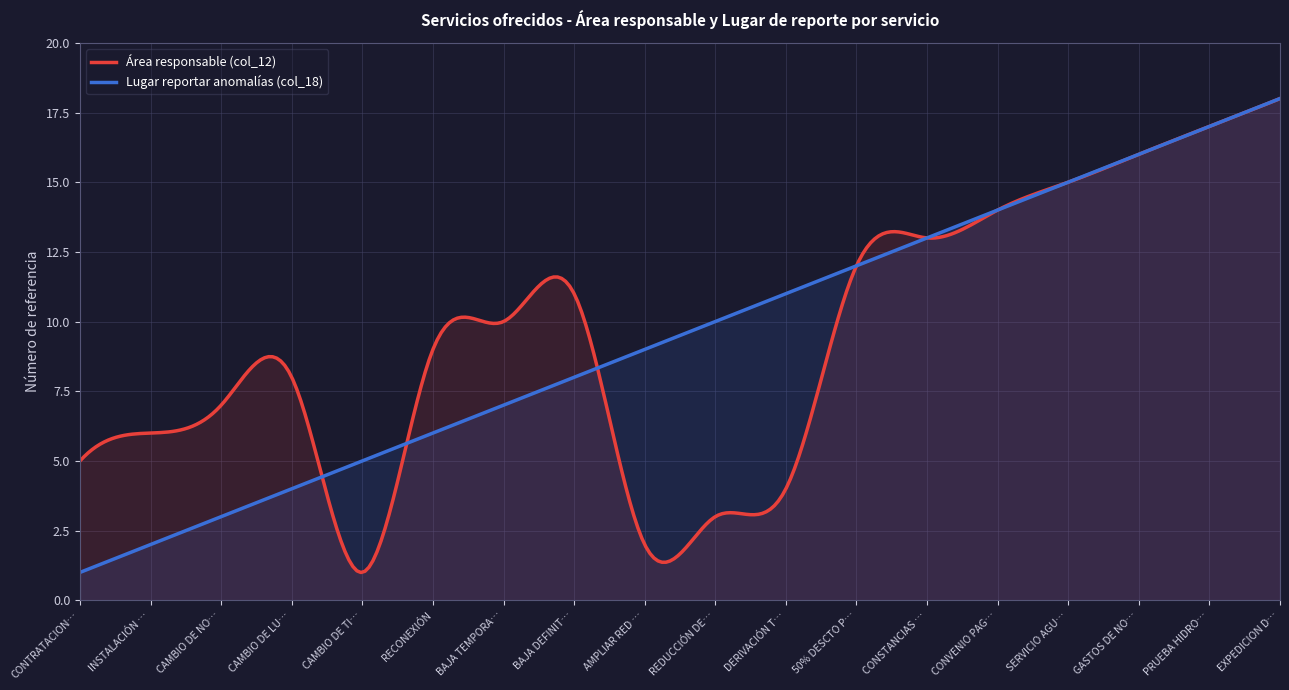

What is the difference between the maximum and minimum values in the Lugar reportar anomalías (col_18) series?

17.0